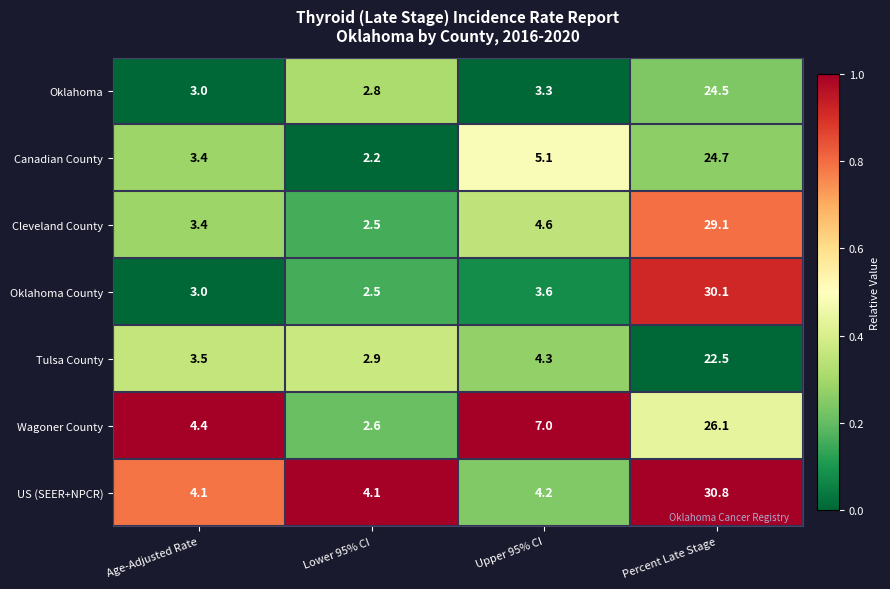

What is the sum of all Wagoner County values?

40.1